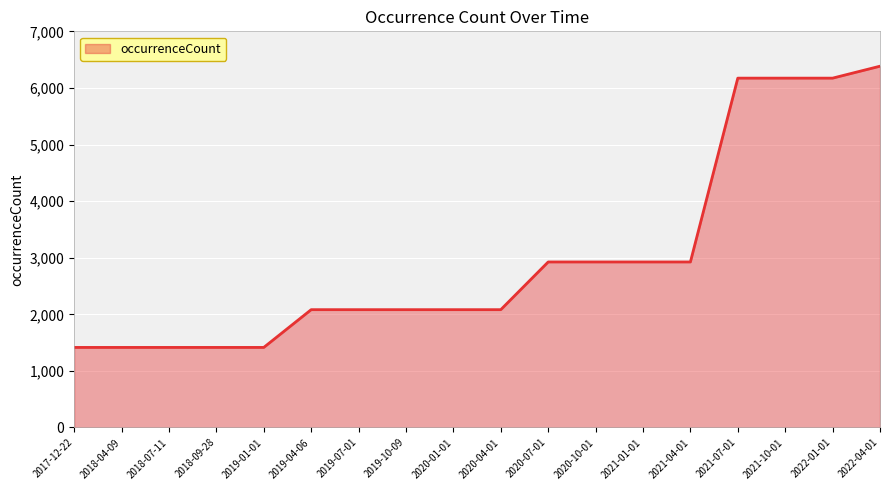

The value at 2022-04-01 is 11185. True or false?

False